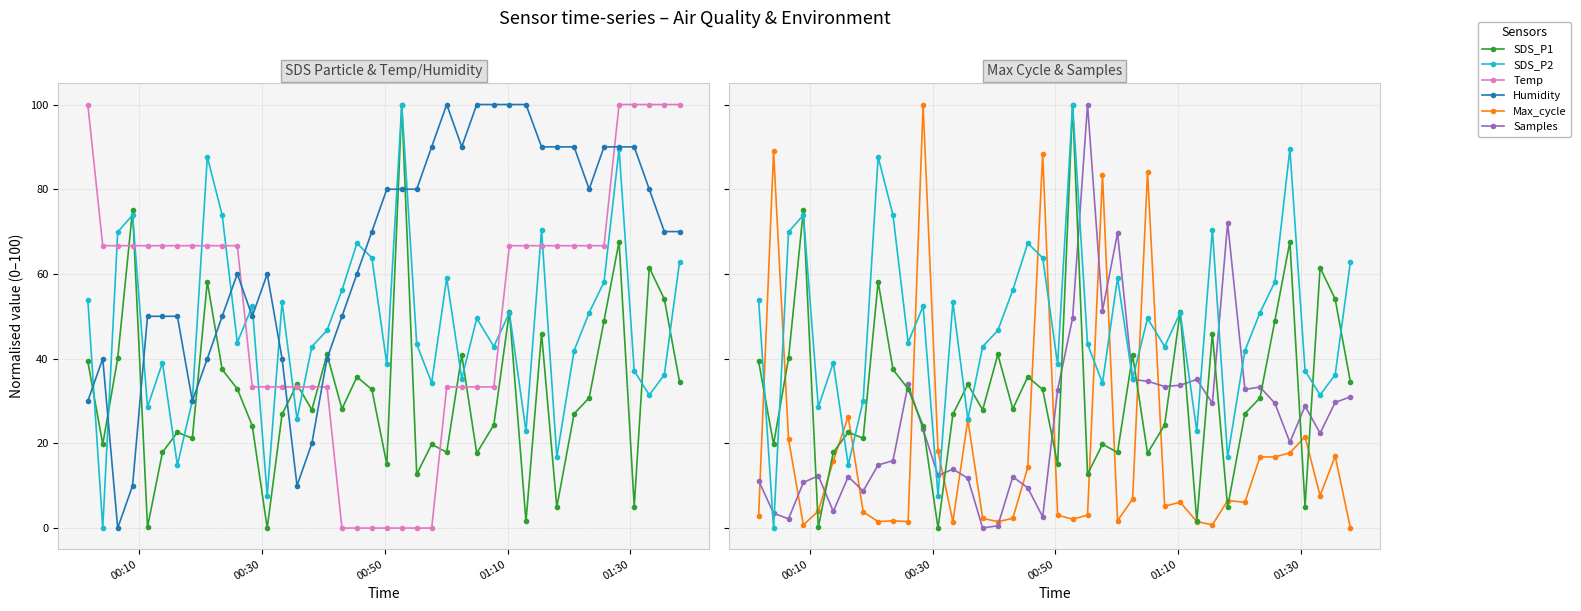

What are all the series names shown in the legend?

SDS_P1, SDS_P2, Temp, Humidity, Max_cycle, Samples